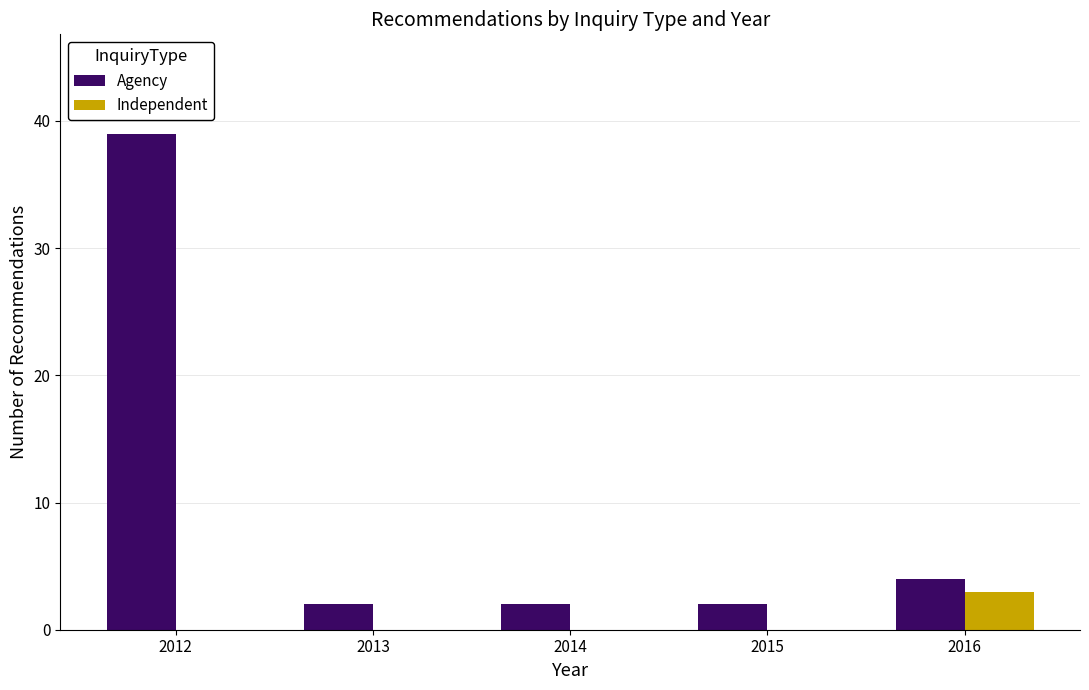

Is the value of Independent at 2012 greater than the value of Agency at 2014?

No